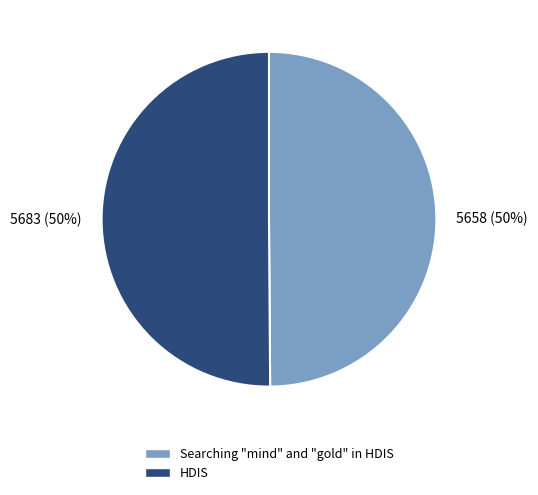

Is it true that 5658 (50%) is 50% of the pie?

True